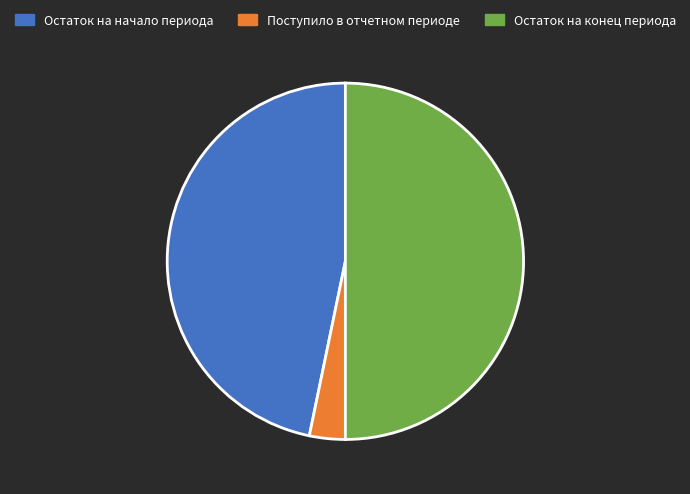

Is it true that Остаток на конец периода is 42% of the pie?

False